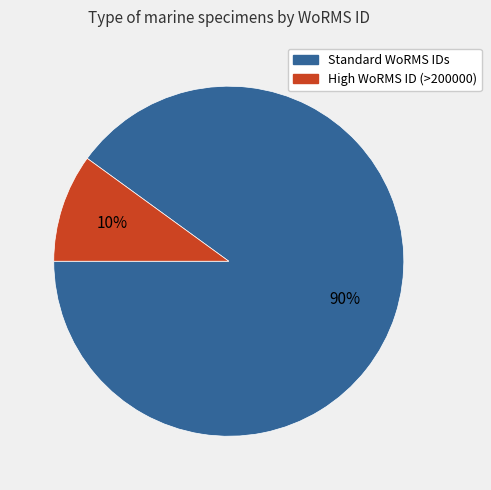

Which category has the smallest portion of the pie?

High WoRMS ID (>200000)